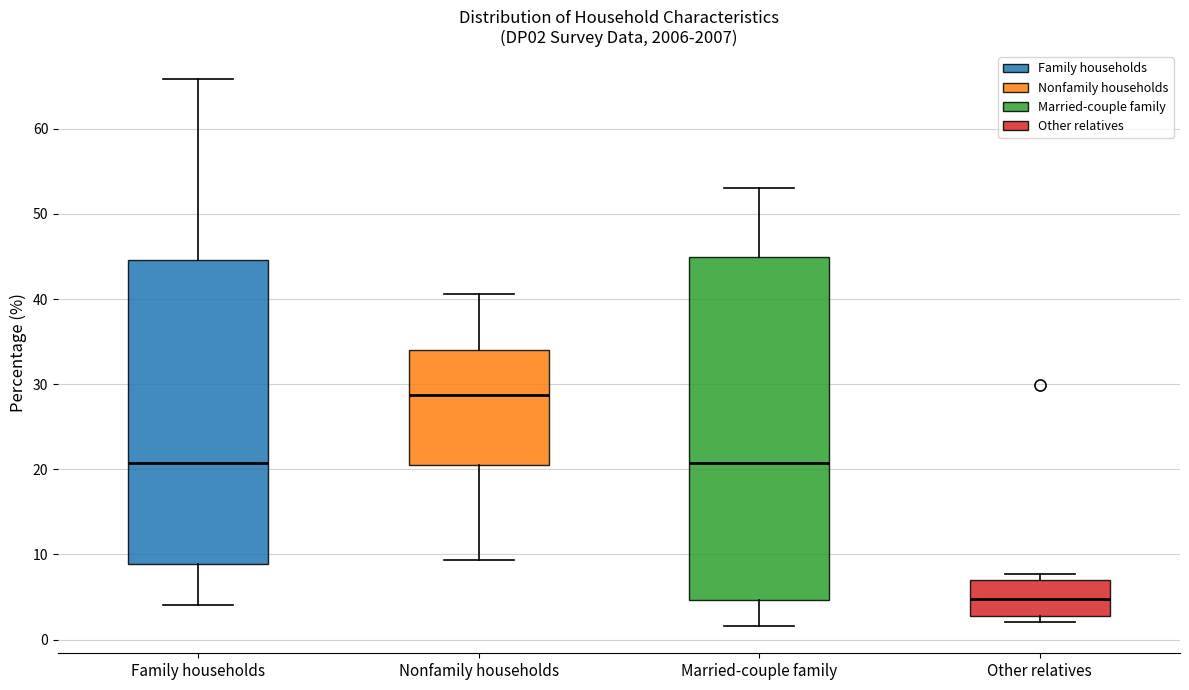

Which box has the lowest median line?

Other relatives